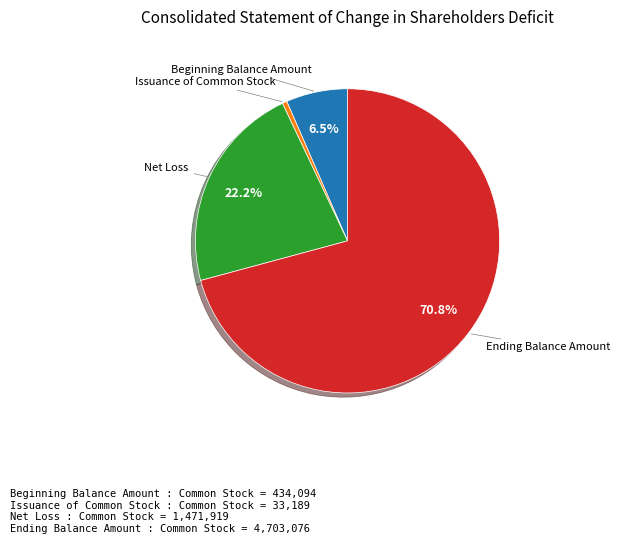

Do Issuance of Common Stock and Beginning Balance Amount together represent more than half of the pie?

No